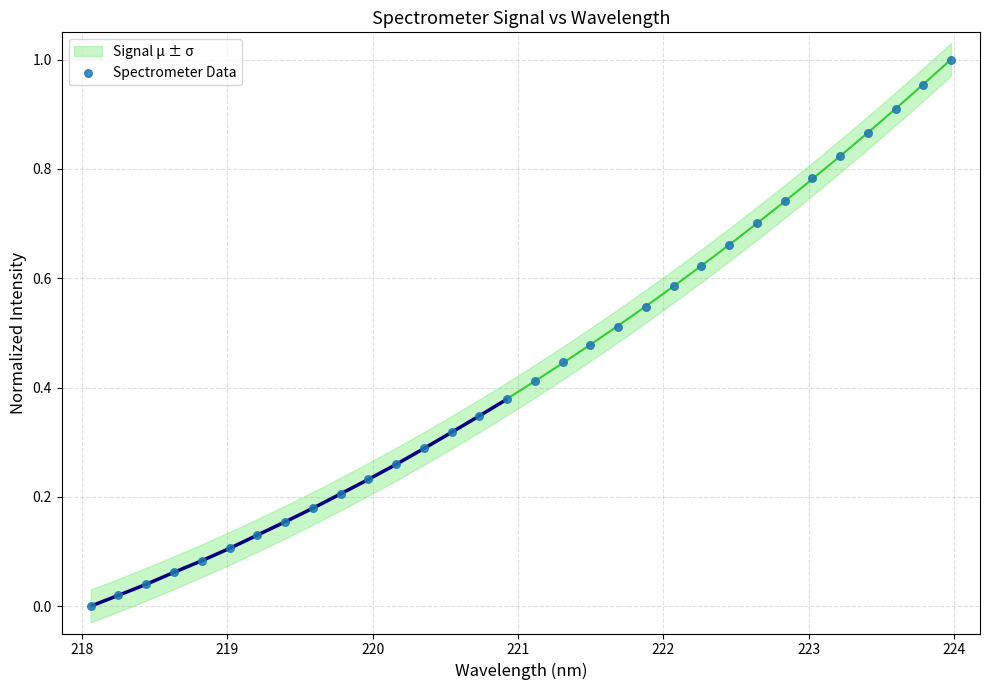

What is the range of X values (max minus min)?

5.9